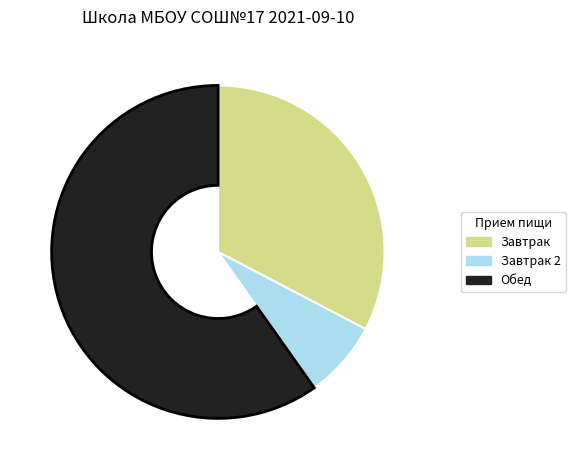

How many segments does this pie chart have?

3